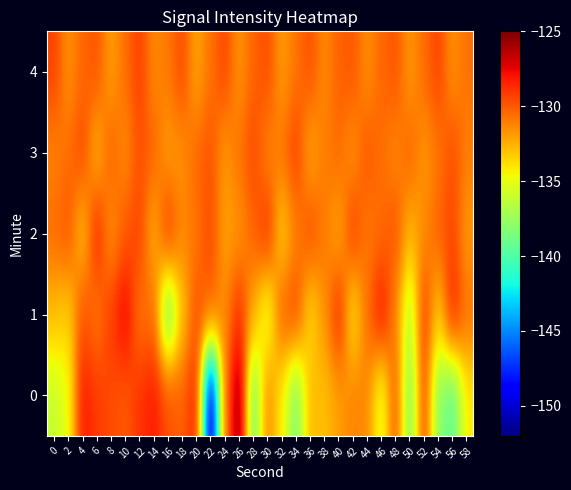

Reading right to left, extract all data points from this chart.

0: 58=-134.2	56=-139.6	54=-138.1	52=-129.3	50=-138.7	48=-129.7	46=-135.5	44=-131.4	42=-131.2	40=-132.0	38=-133.0	36=-132.7	34=-138.6	32=-134.3	30=-131.2	28=-139.2	26=-125.2	24=-130.8	22=-151.7	20=-128.1	18=-130.3	16=-129.7	14=-128.2	12=-128.9	10=-130.1	8=-129.6	6=-129.1	4=-128.1	2=-135.0	0=-136.1
1: 58=-130.7	56=-128.3	54=-133.4	52=-129.0	50=-136.8	48=-131.3	46=-127.9	44=-130.6	42=-134.2	40=-128.5	38=-131.7	36=-133.8	34=-129.4	32=-130.1	30=-135.6	28=-132.3	26=-128.7	24=-131.5	22=-130.2	20=-129.8	18=-133.1	16=-139.4	14=-130.4	12=-130.9	10=-127.4	8=-129.2	6=-131.0	4=-129.7	2=-133.5	0=-132.8
2: 58=-131.9	56=-129.4	54=-130.2	52=-131.5	50=-132.7	48=-129.8	46=-130.5	44=-131.0	42=-129.1	40=-132.4	38=-130.9	36=-129.6	34=-131.2	32=-133.5	30=-128.7	28=-130.3	26=-131.8	24=-132.1	22=-129.5	20=-130.8	18=-131.4	16=-128.9	14=-132.6	12=-129.3	10=-130.0	8=-131.7	6=-128.4	4=-133.2	2=-129.8	0=-130.5
3: 58=-131.1	56=-129.6	54=-130.9	52=-131.8	50=-130.2	48=-131.4	46=-130.6	44=-129.9	42=-131.7	40=-130.5	38=-131.0	36=-132.4	34=-129.2	32=-130.8	30=-131.3	28=-129.5	26=-130.7	24=-131.9	22=-129.8	20=-130.4	18=-131.6	16=-132.0	14=-130.3	12=-129.7	10=-131.5	8=-130.1	6=-132.8	4=-129.4	2=-130.6	0=-131.2
4: 58=-130.6	56=-131.7	54=-129.3	52=-130.5	50=-131.9	48=-129.8	46=-130.4	44=-131.6	42=-129.9	40=-130.2	38=-131.5	36=-129.7	34=-130.8	32=-132.0	30=-129.6	28=-130.3	26=-131.8	24=-129.4	22=-130.7	20=-132.3	18=-129.5	16=-130.9	14=-131.4	12=-129.2	10=-130.6	8=-132.1	6=-129.8	4=-130.4	2=-131.7	0=-129.3